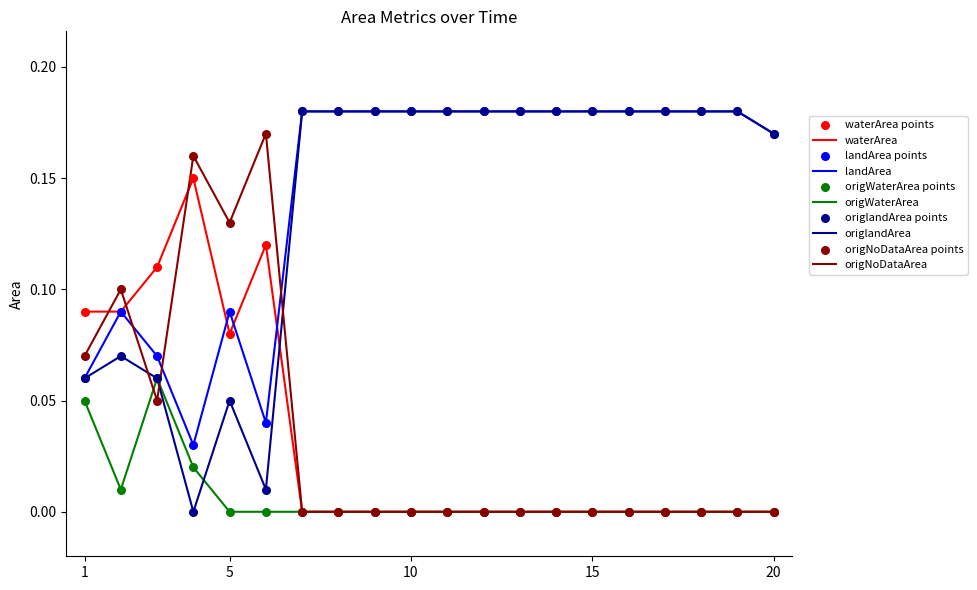

True or false: landArea and origWaterArea cross at least once.

False